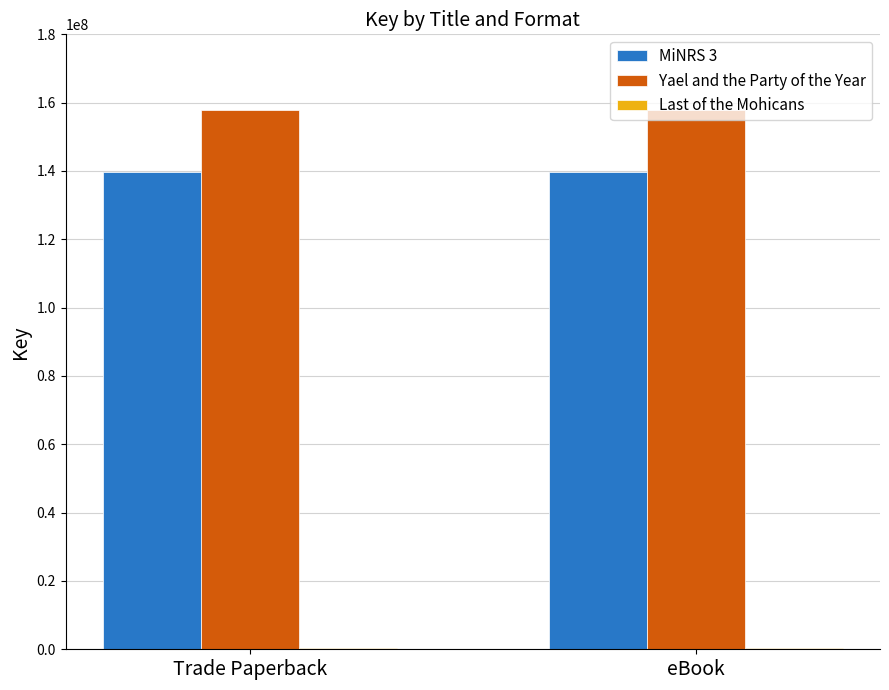

What is the spread (max minus min) of values at eBook?

157571002